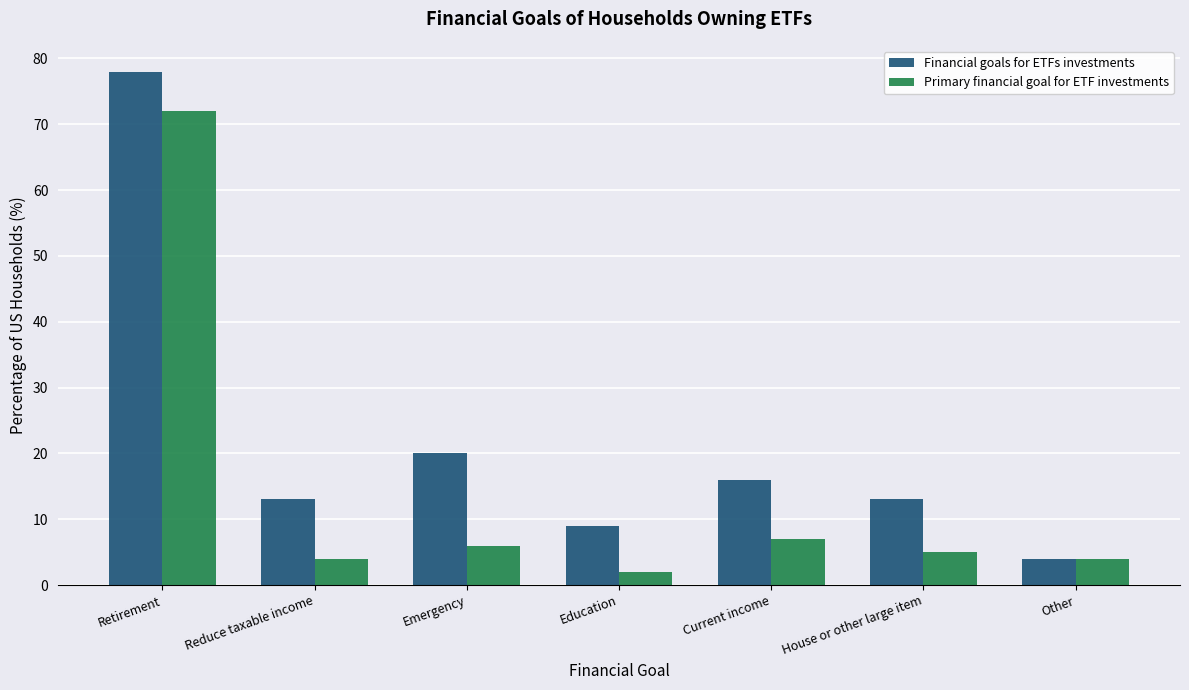

How many series are shown in this chart?

2